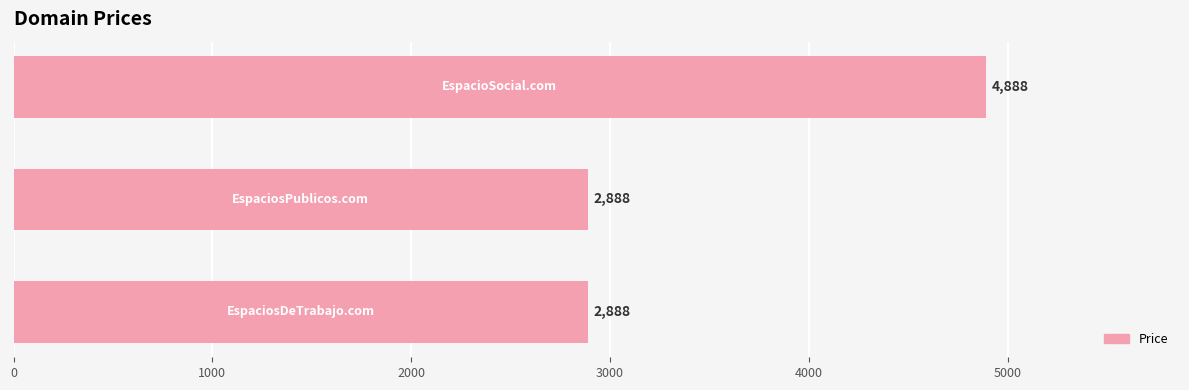

How many data points are above 2888?

1